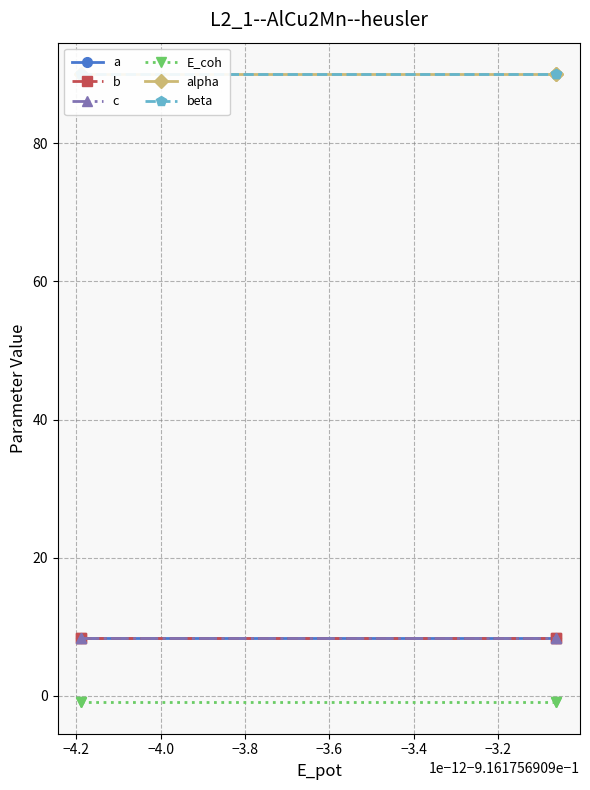

Does the chart have visible grid lines?

Yes